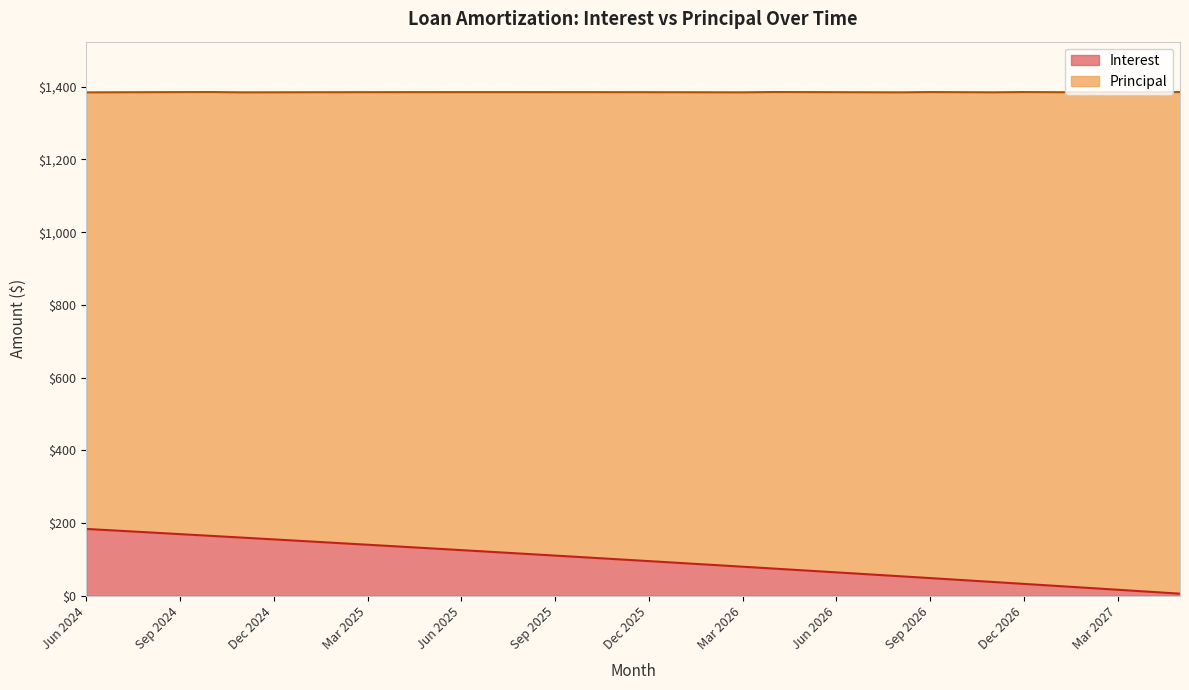

What is the sum of the values at Oct 2025 and Mar 2025?

245.4